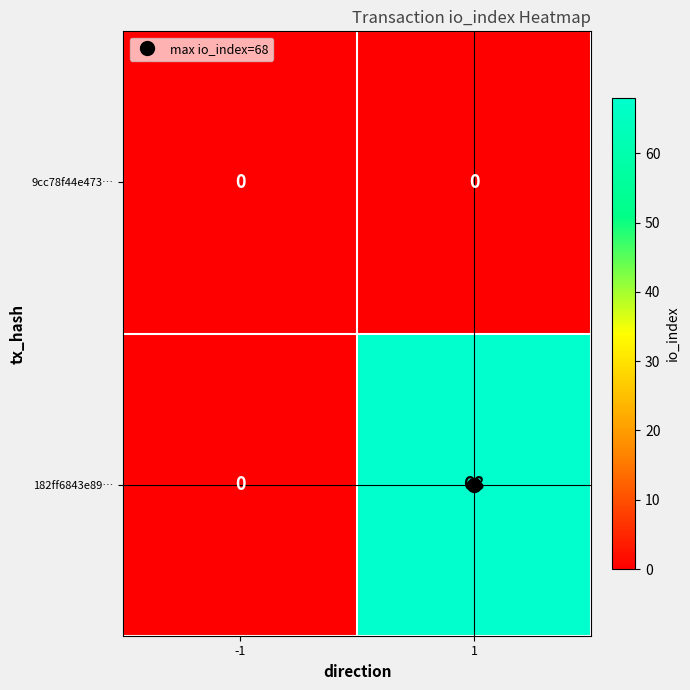

Which series has the widest spread of values?

182ff6843e89…